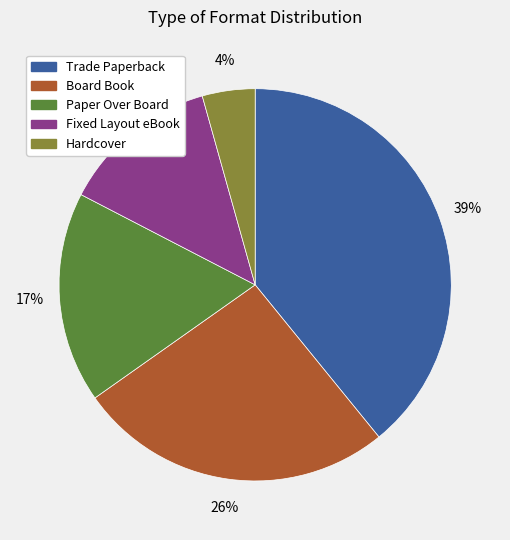

What percentage is the Fixed Layout eBook slice, to the nearest percent?

13%